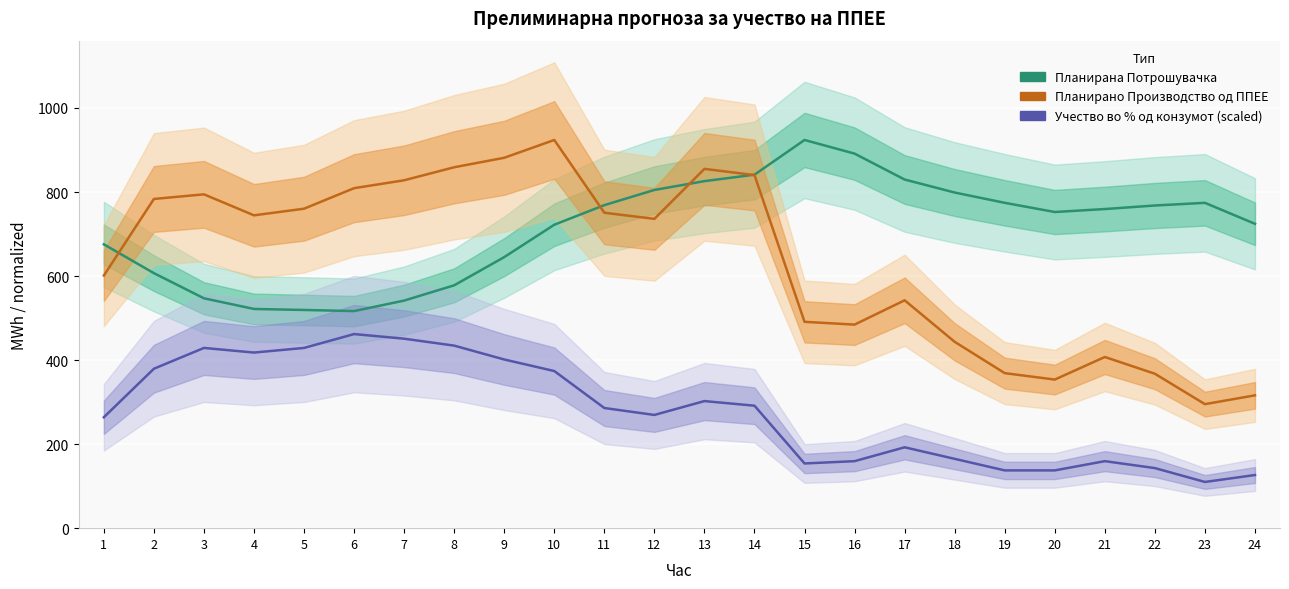

What are all the series names shown in the legend?

Планирана Потрошувачка, Планирано Производство од ППЕЕ, Учество во % од конзумот (scaled)